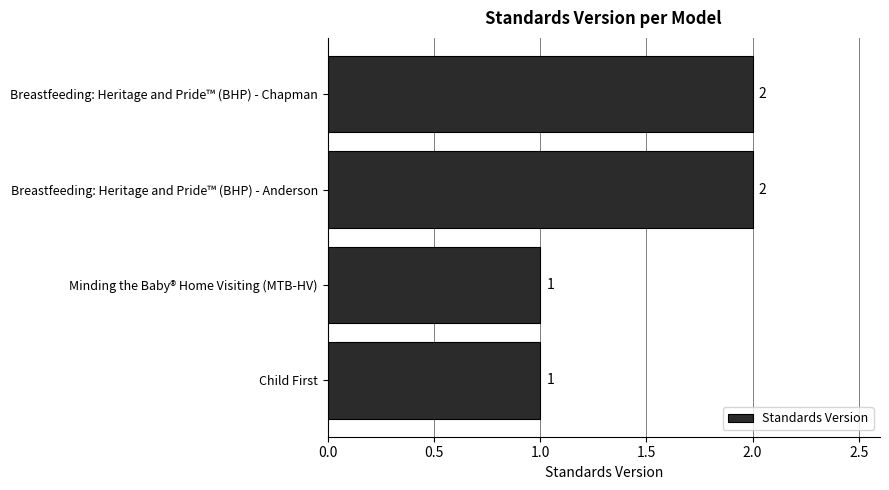

True or false: the data shows 0 at Child First.

False